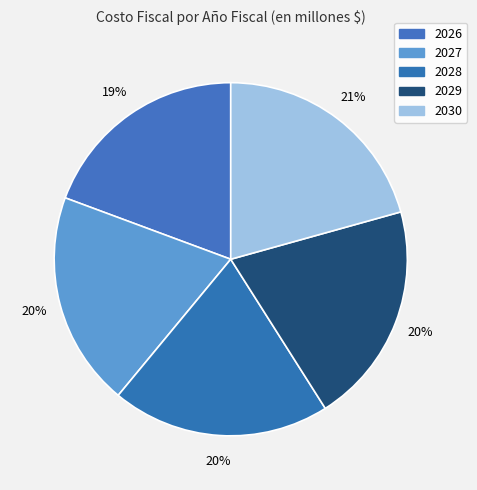

Combined, what portion of the pie is 2027 and 2029?

40.0%